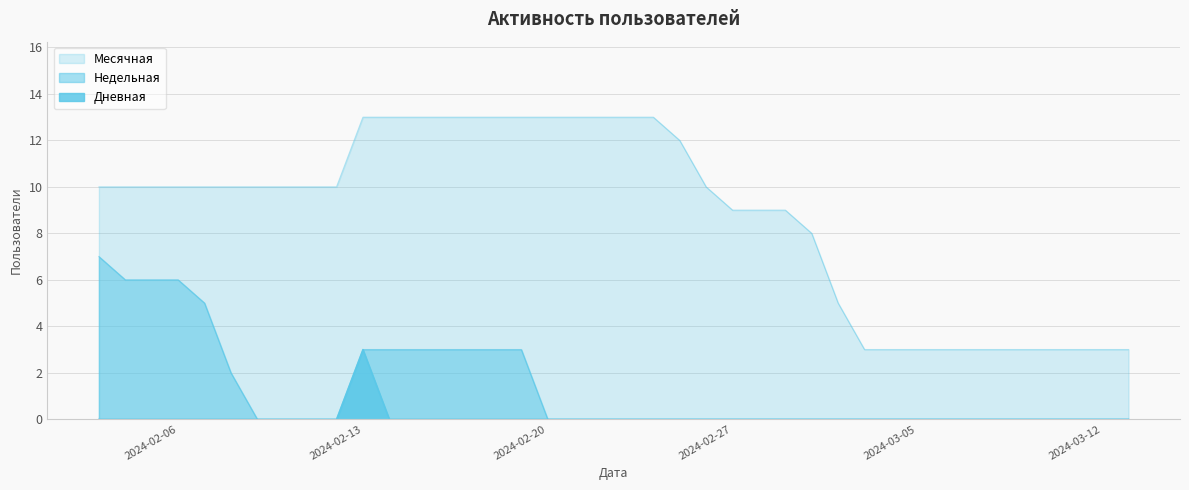

What are all the series names shown in the legend?

Месячная, Недельная, Дневная